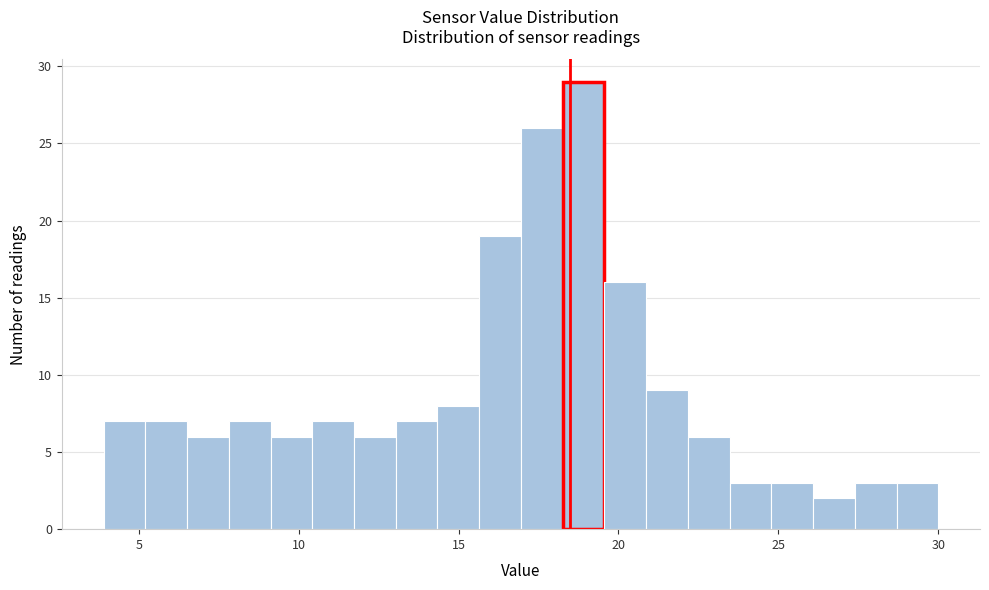

Around what value on the x-axis is the tallest bar? Give the approximate position of its centre, as read against the axis.

19.0